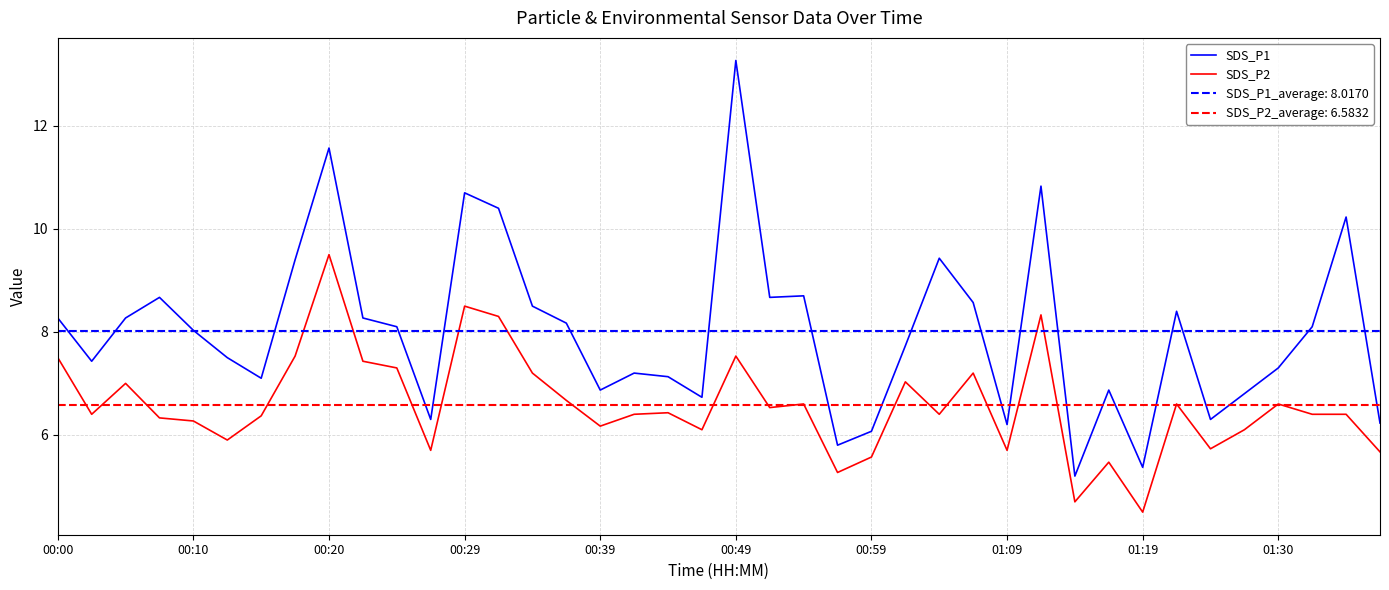

What is the maximum value for SDS_P1?

13.3